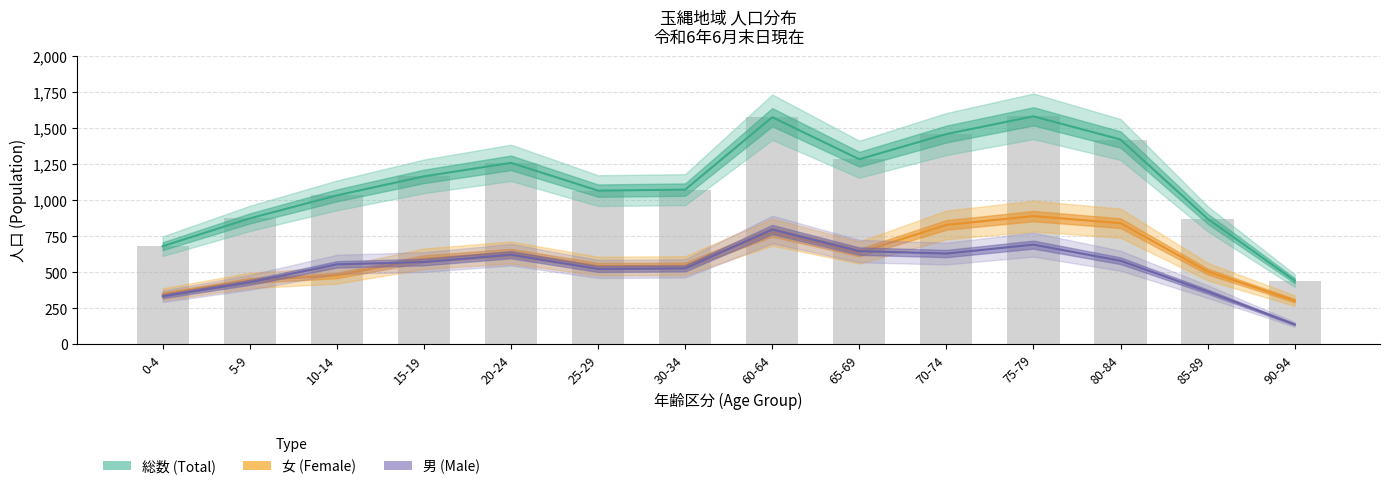

What are all the series names shown in the legend?

総数 (Total), 女 (Female), 男 (Male)